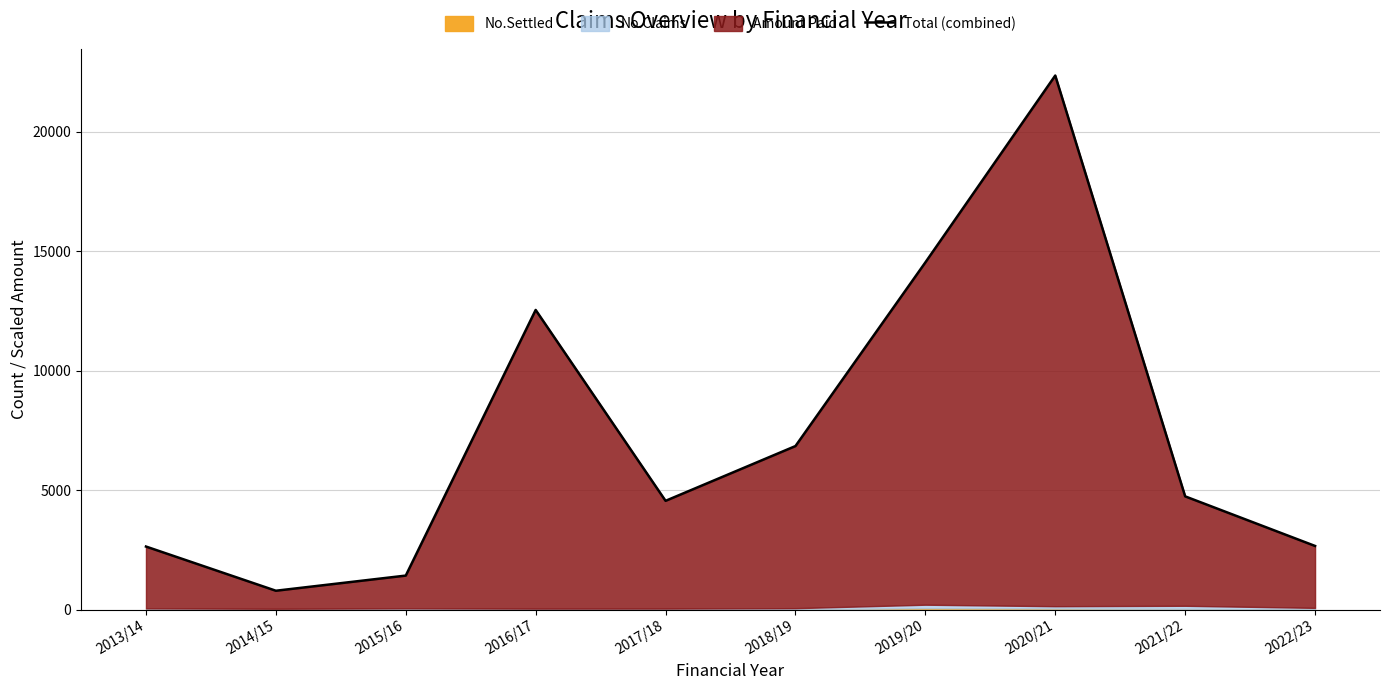

Is it true that the value at 2019/20 is 9026.3?

False